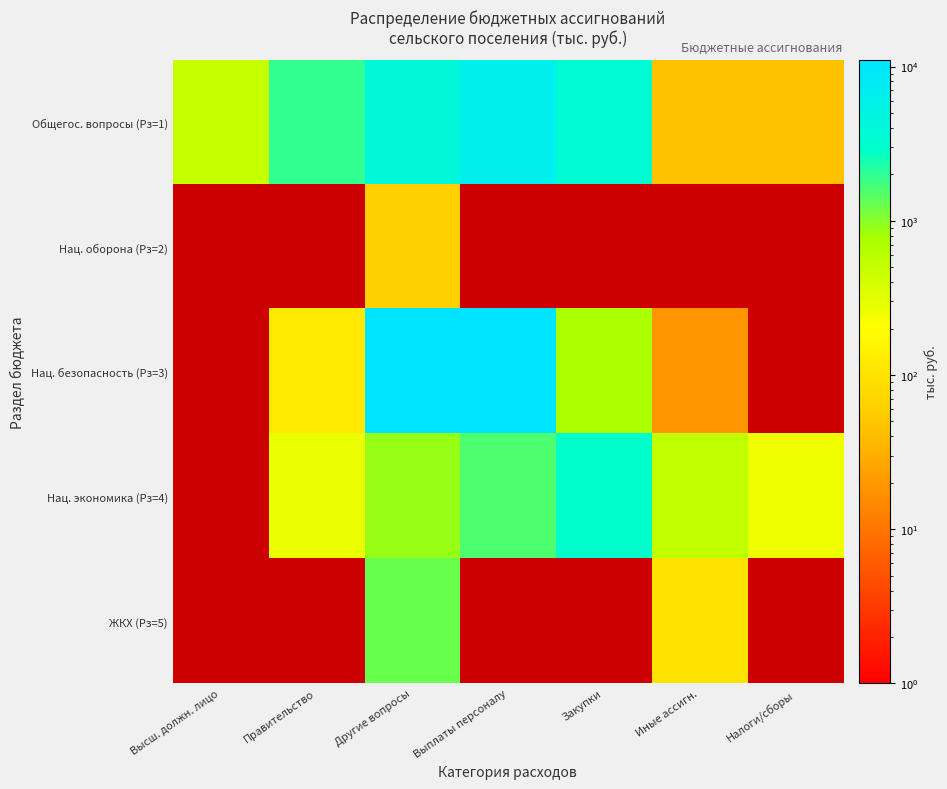

Is it true that Нац. безопасность (Рз=3) equals 14505.3 at Другие вопросы?

False